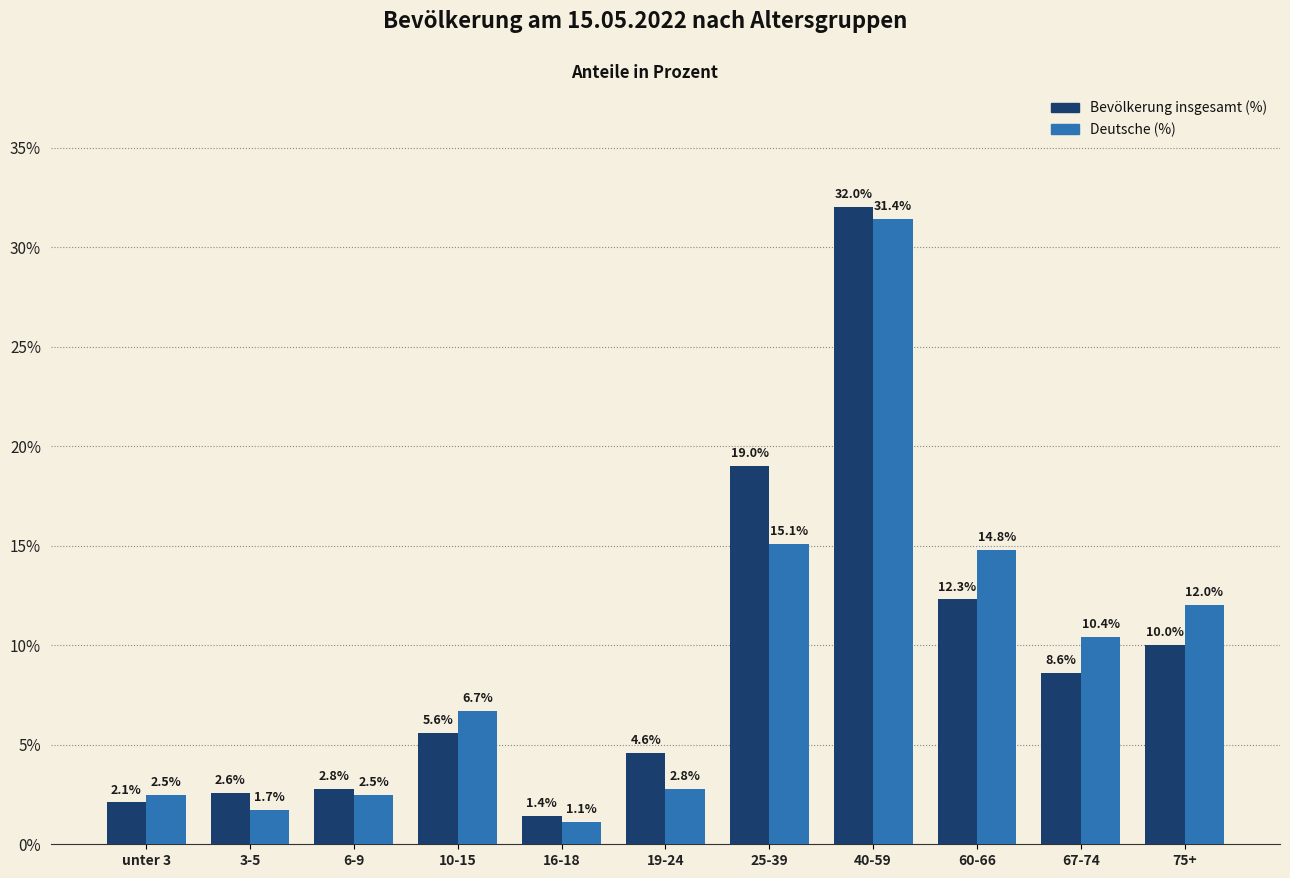

What is the spread (max minus min) of values at 3-5?

0.9